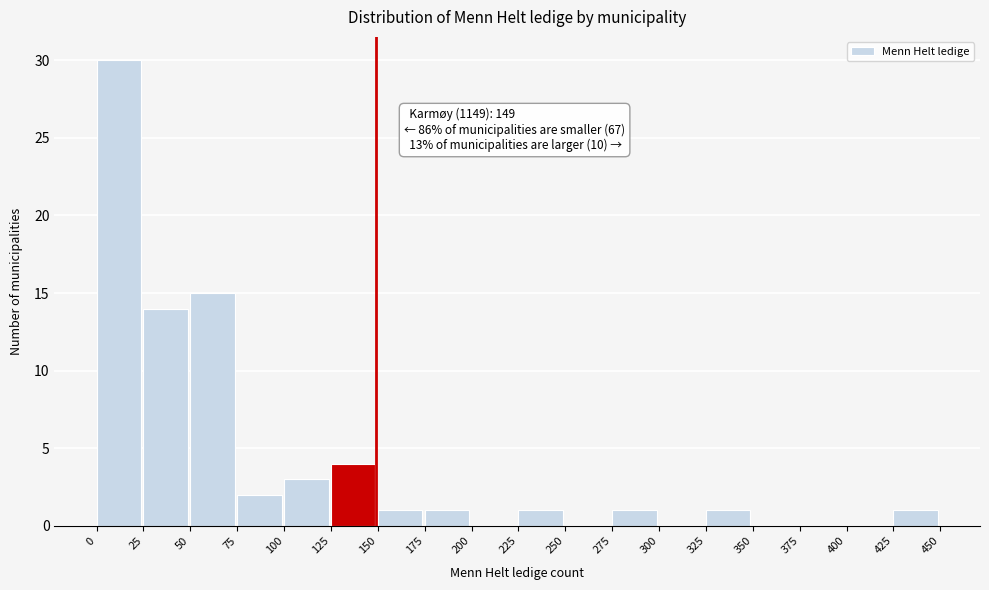

Which range on the x-axis has the tallest bar?

0 to 25